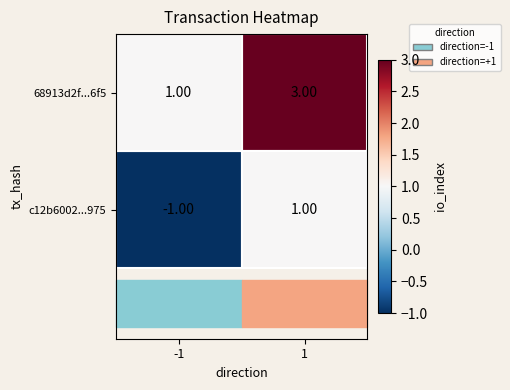

List the series in order of their peak value, lowest first.

c12b6002...975, 68913d2f...6f5